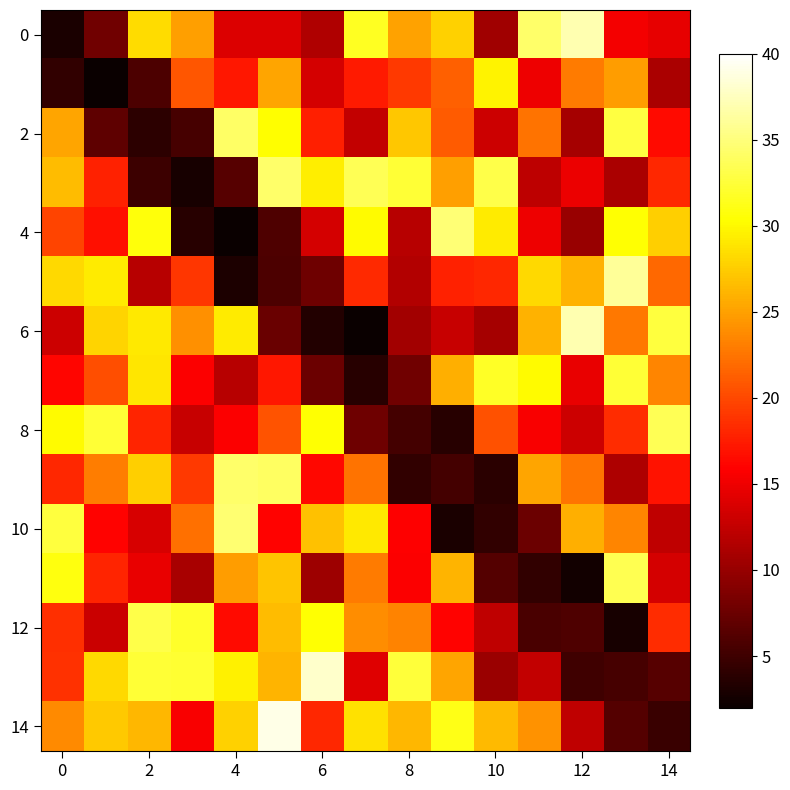

How many distinct data groups are displayed?

15